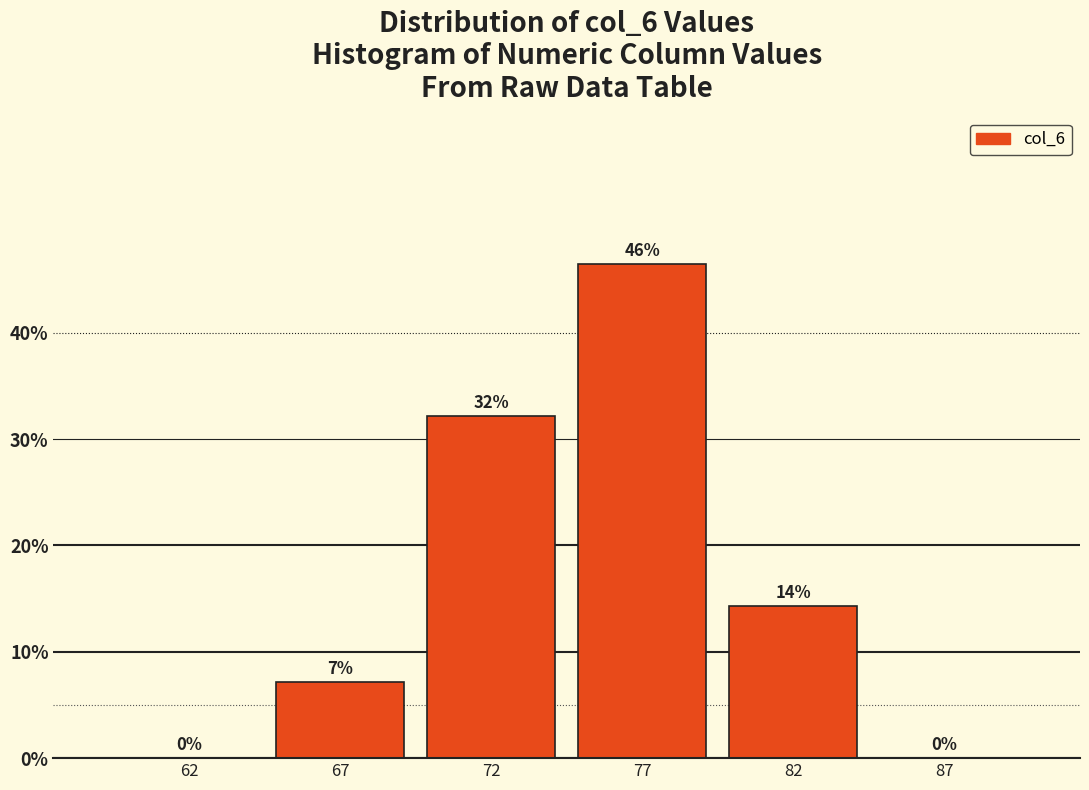

What is the maximum value shown in the chart?

46.4